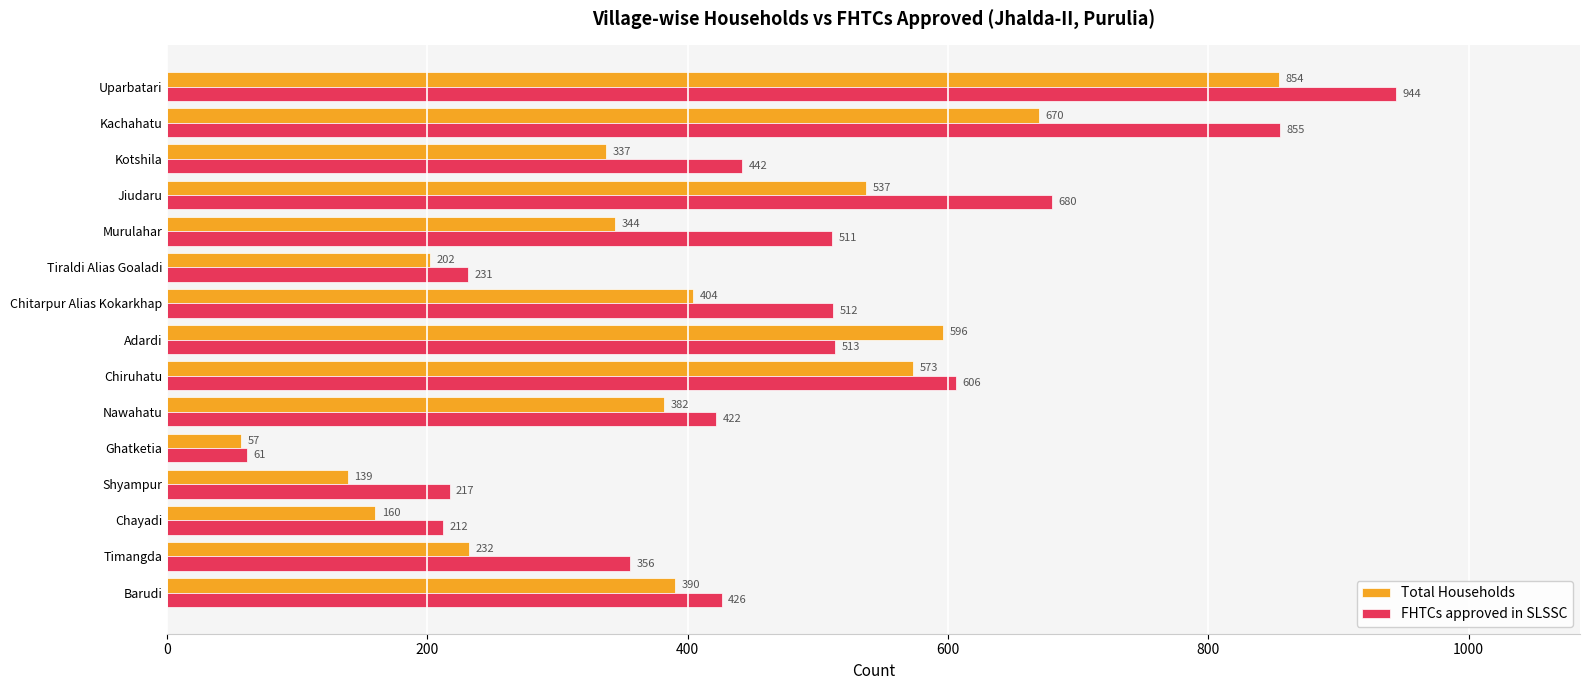

What is the difference between the Total Households values at Jiudaru and Timangda?

305